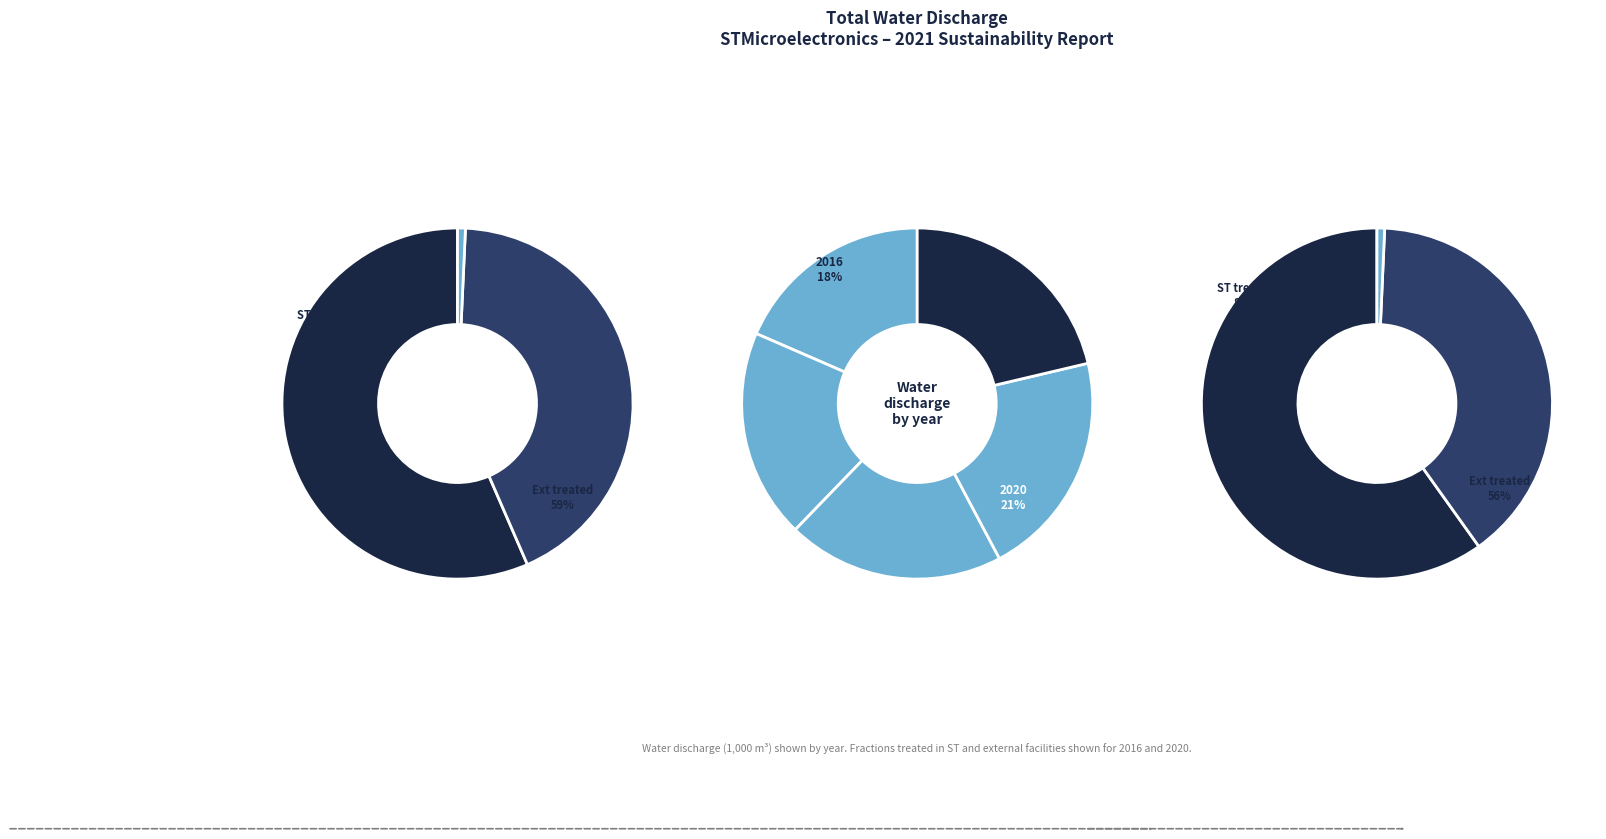

To the nearest percent, what is the difference between the 2019 and 2018 slice percentages?

1%